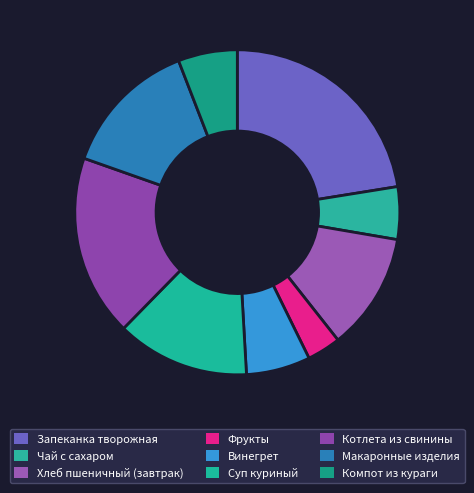

Which slice is the smallest?

Фрукты